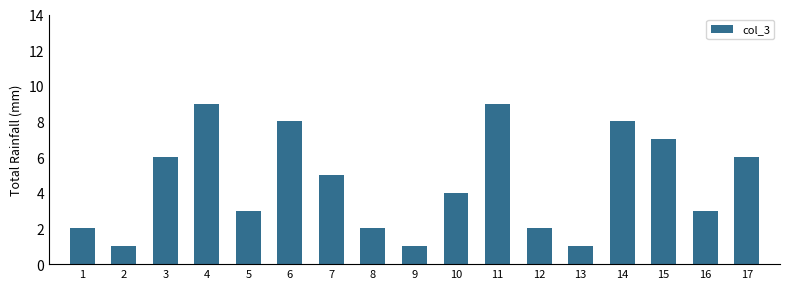

Where does the data first go above 4?

3